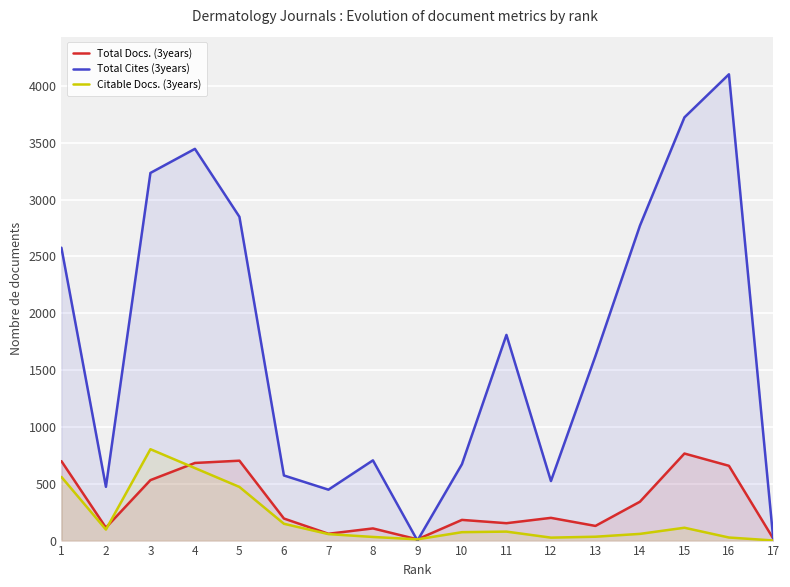

At which label does Citable Docs. (3years) reach its peak?

3